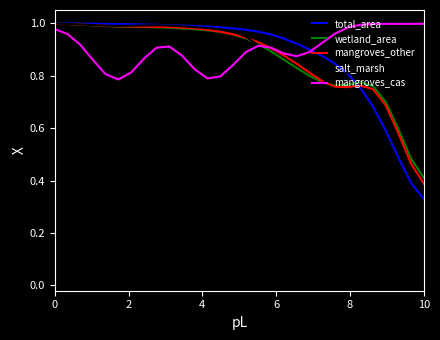

Which series has the widest spread of values?

total_area